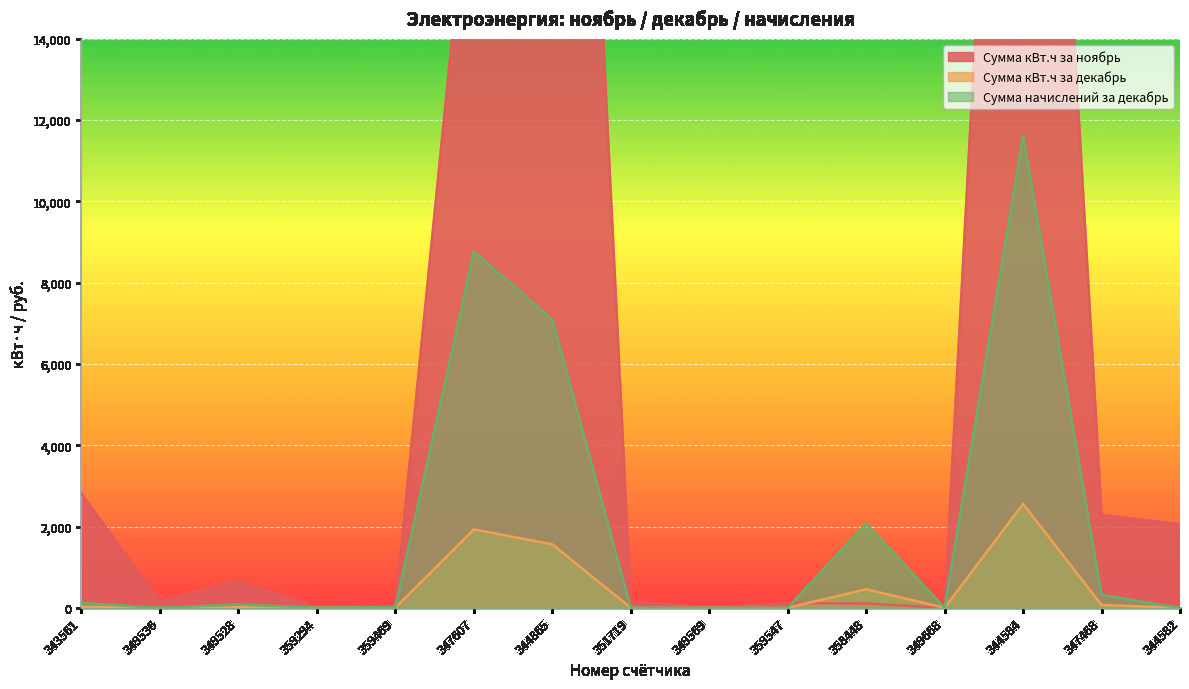

Where is Сумма кВт.ч за декабрь nearest to the value 1278?

344865